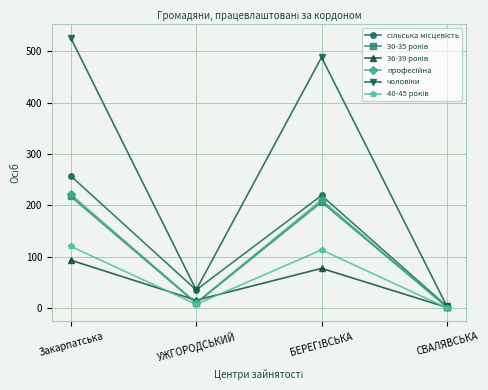

Does the chart display data point markers on the line(s)?

Yes